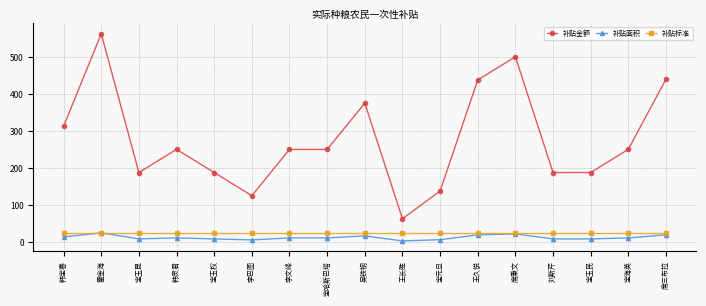

True or false: 补贴金额 has more than 0 interior local peaks.

True